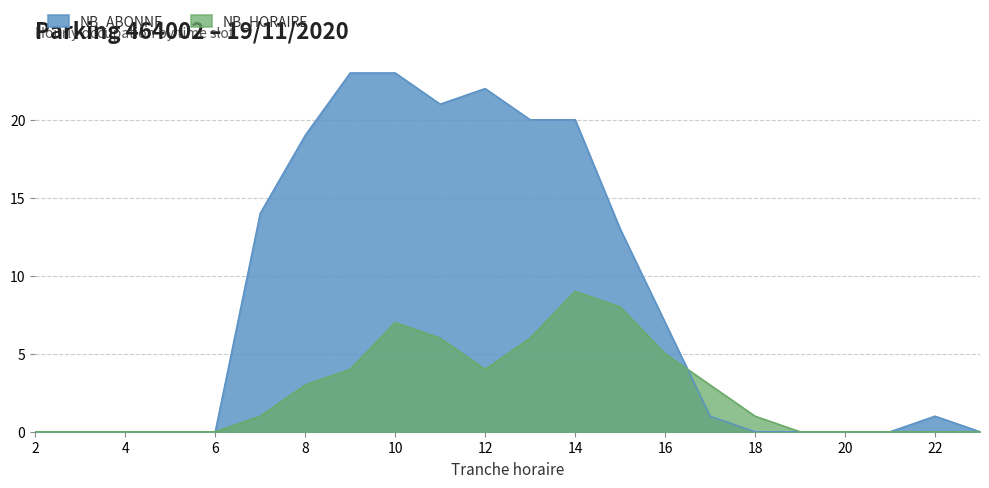

True or false: NB_HORAIRE has a value of 10 at 10.

False